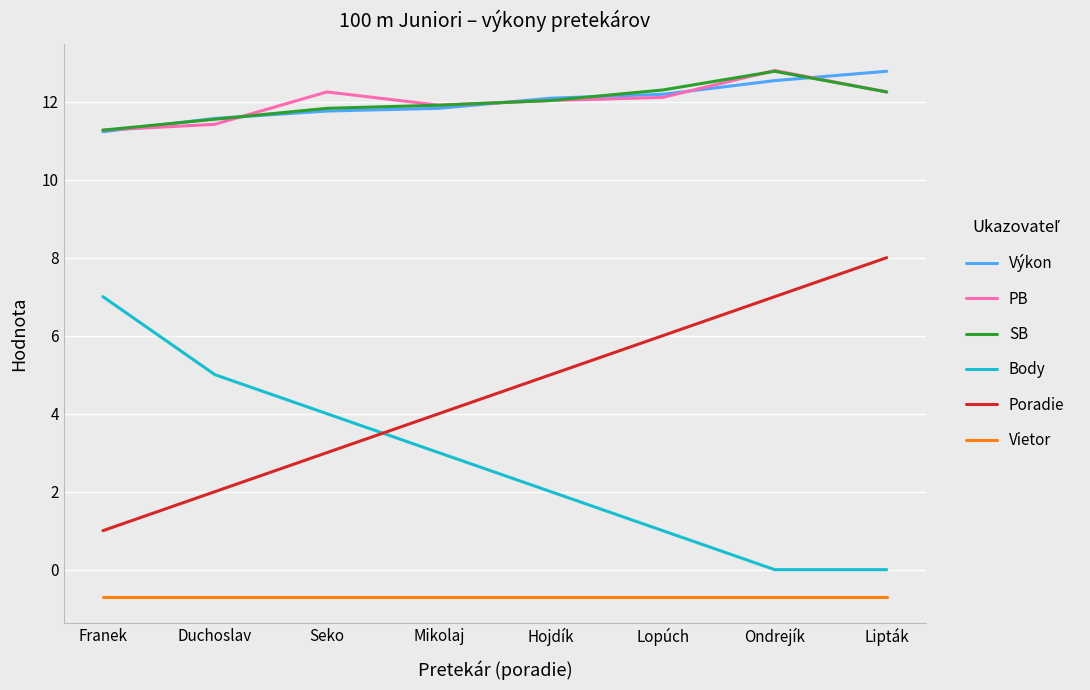

The value of Vietor at Franek is -0.7. True or false?

True